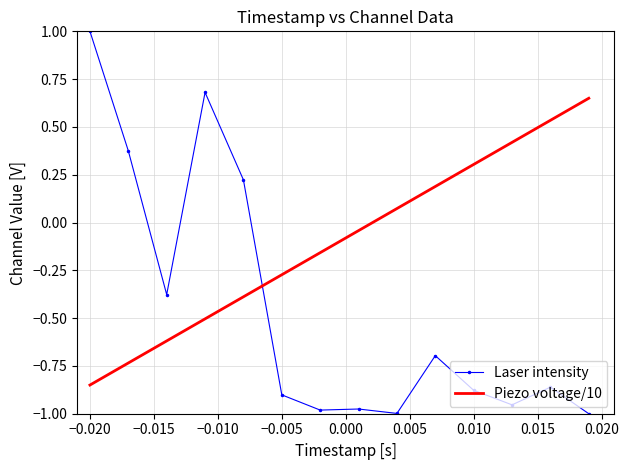

List the series in order of their peak value, lowest first.

Piezo voltage/10, Laser intensity